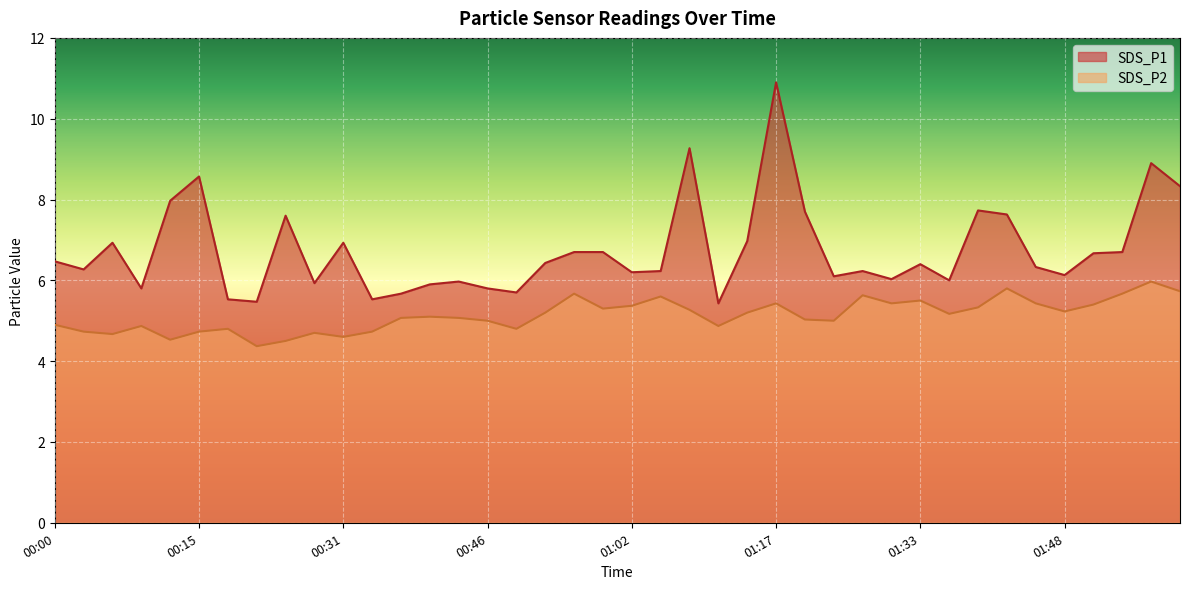

Reading left to right, transcribe all the data shown in this chart.

SDS_P1: 6.5	6.3	6.9	5.8	8.0	8.6	5.5	5.5	7.6	5.9	6.9	5.5	5.7	5.9	6.0	5.8	5.7	6.4	6.7	6.7	6.2	6.2	9.3	5.4	7.0	10.9	7.7	6.1	6.2	6.0	6.4	6.0	7.7	7.6	6.3	6.1	6.7	6.7	8.9	8.3
SDS_P2: 4.9	4.7	4.7	4.9	4.5	4.7	4.8	4.4	4.5	4.7	4.6	4.7	5.1	5.1	5.1	5.0	4.8	5.2	5.7	5.3	5.4	5.6	5.3	4.9	5.2	5.4	5.0	5.0	5.6	5.4	5.5	5.2	5.3	5.8	5.4	5.2	5.4	5.7	6.0	5.7